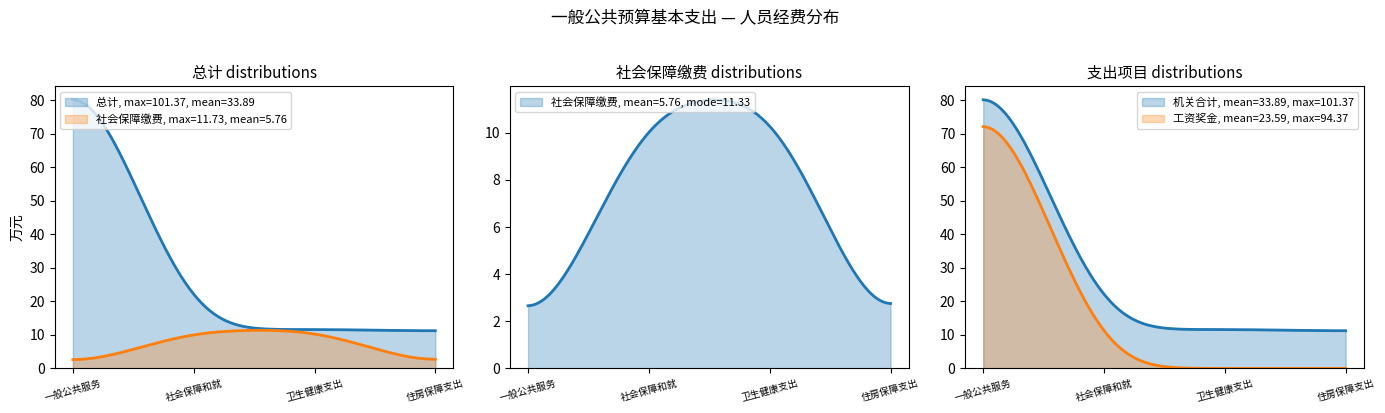

At which label is 社会保障缴费 closest to 5?

一般公共服务支出(201)